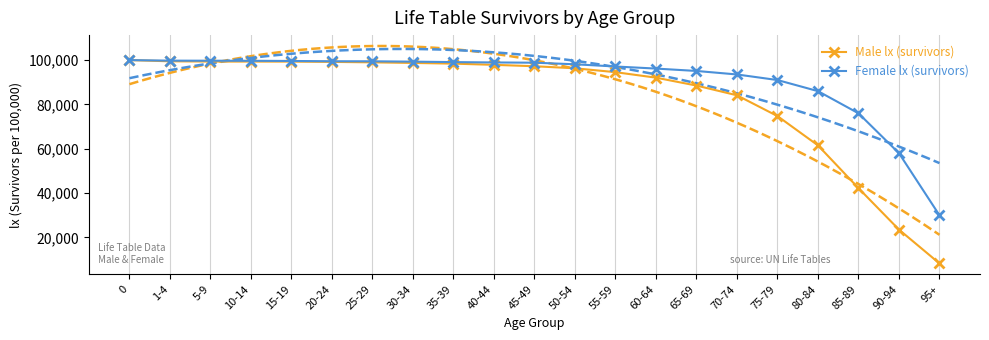

Where is Male lx (survivors) nearest to the value 54141?

80-84